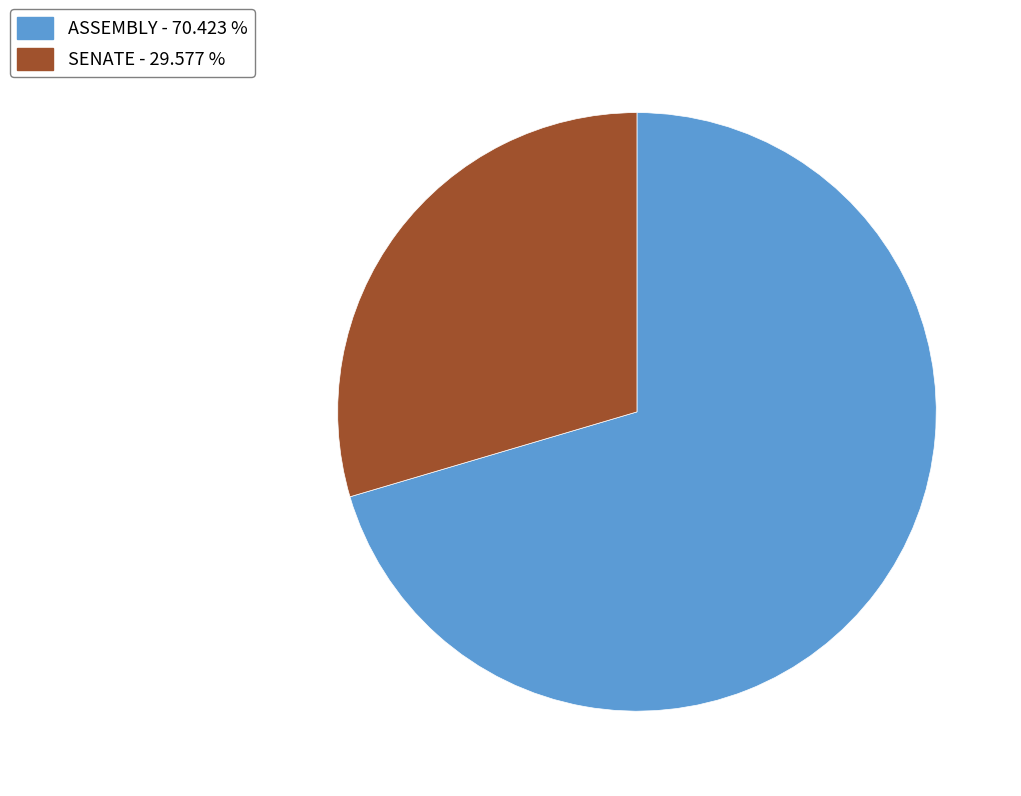

Do ASSEMBLY and SENATE together represent more than half of the pie?

Yes